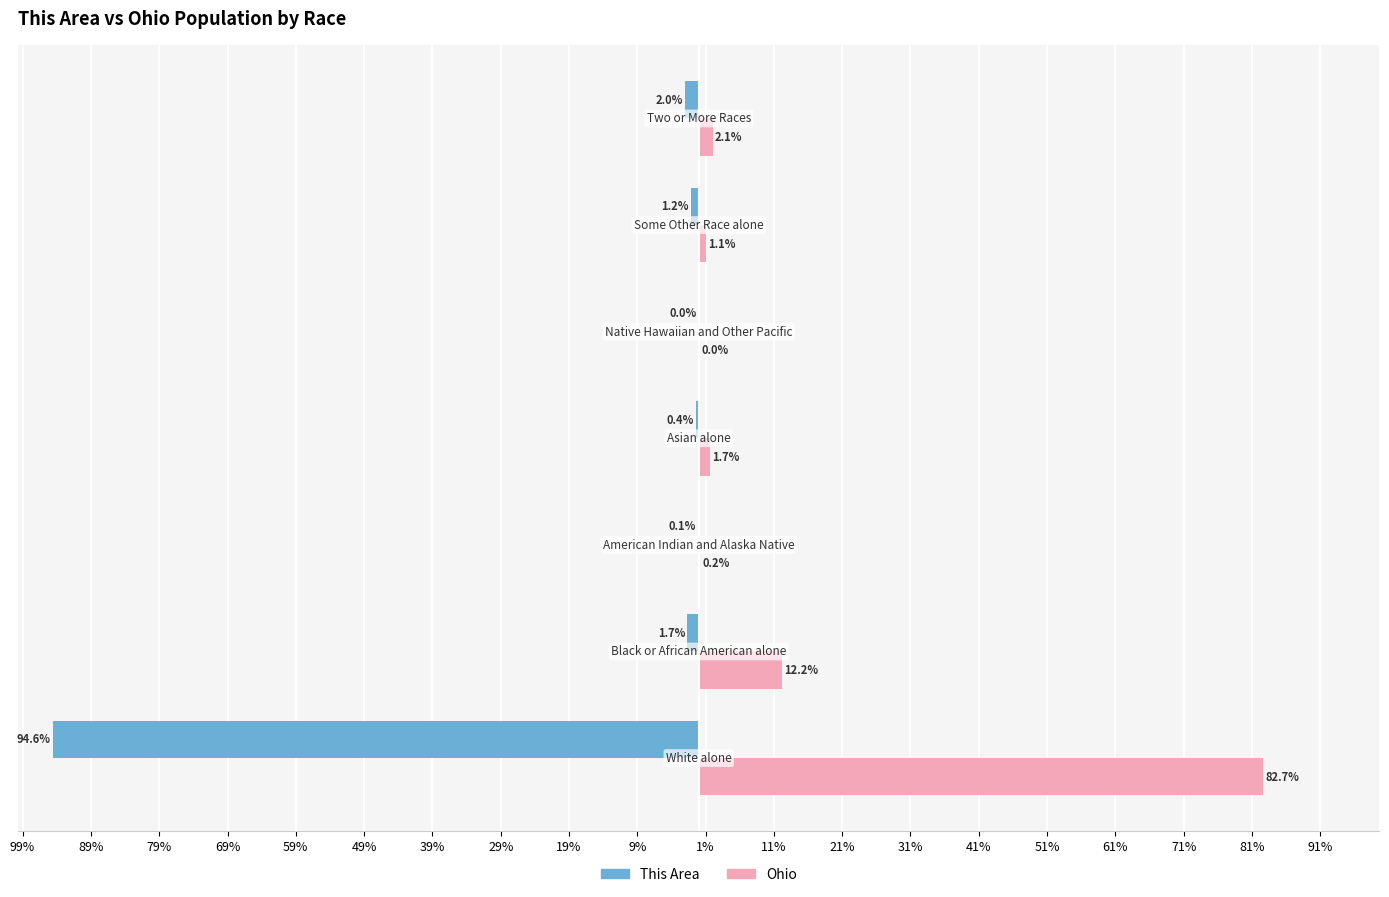

What are all the series names shown in the legend?

This Area, Ohio